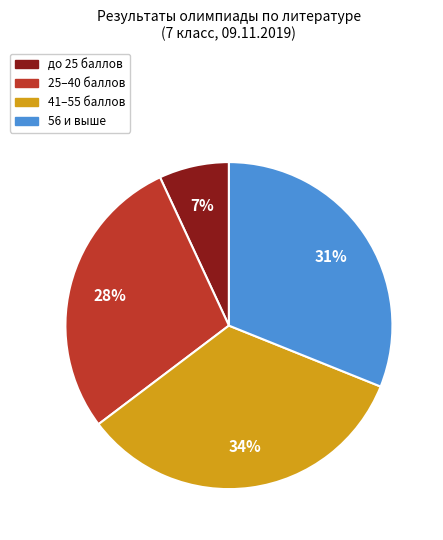

Is there a majority slice in this chart?

No